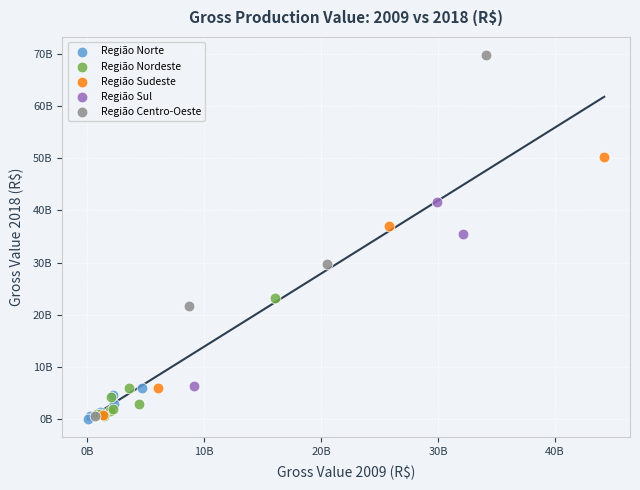

What are all the series names shown in the legend?

Região Norte, Região Nordeste, Região Sudeste, Região Sul, Região Centro-Oeste